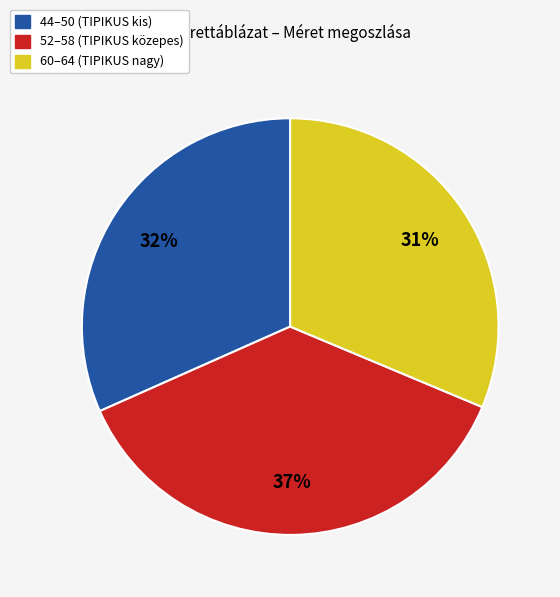

Is there any slice that represents more than half of the pie?

No